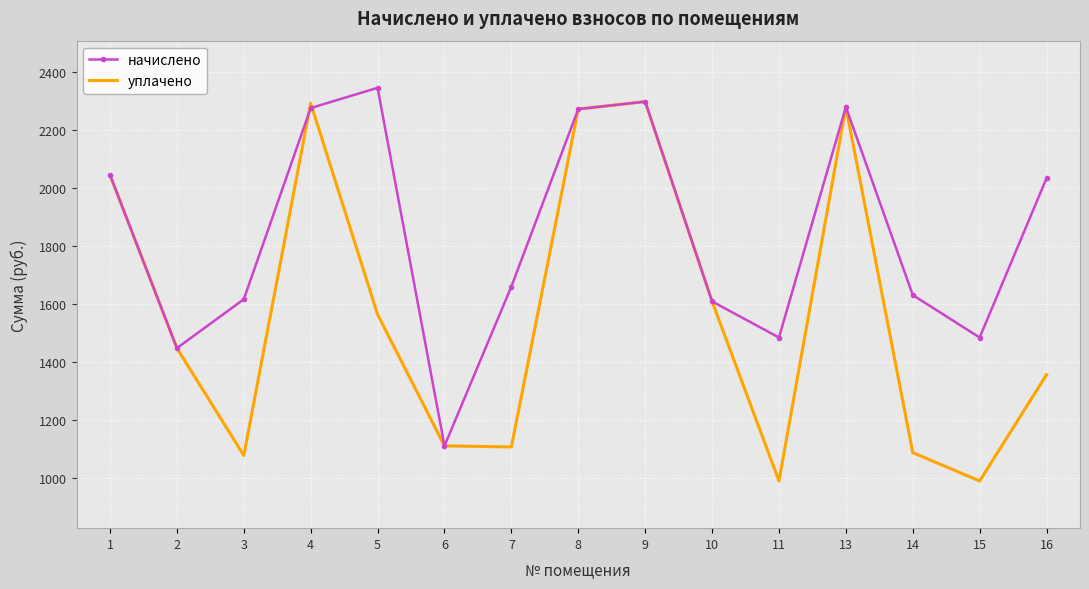

Which series has the largest total across all categories?

начислено